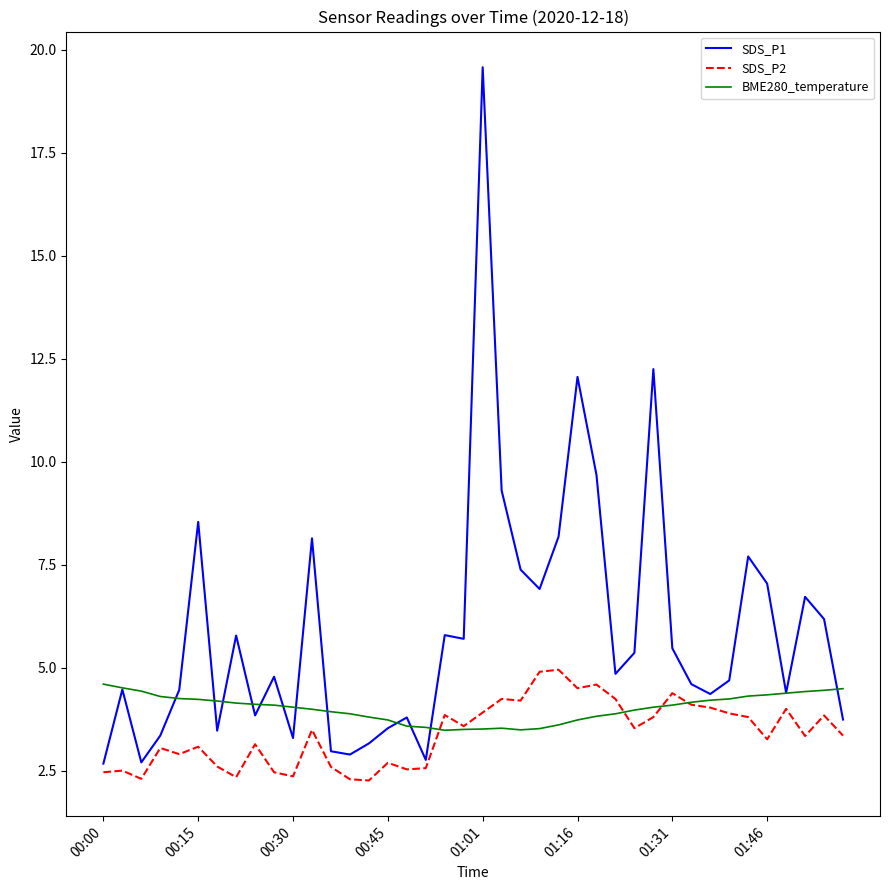

Which series has the widest spread of values?

SDS_P1